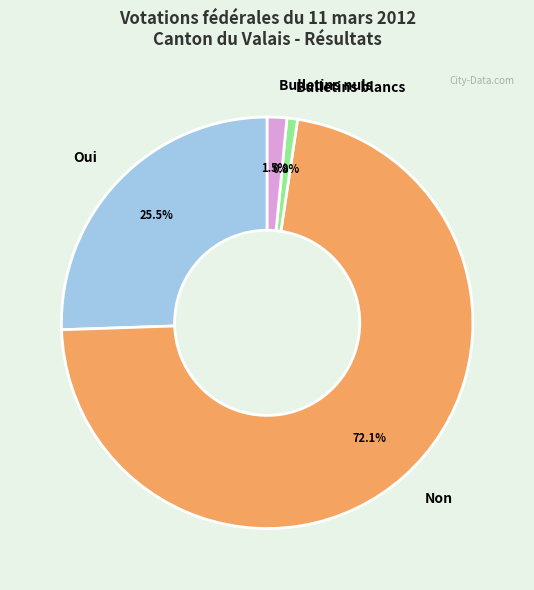

Which category has the smallest portion of the pie?

Bulletins blancs